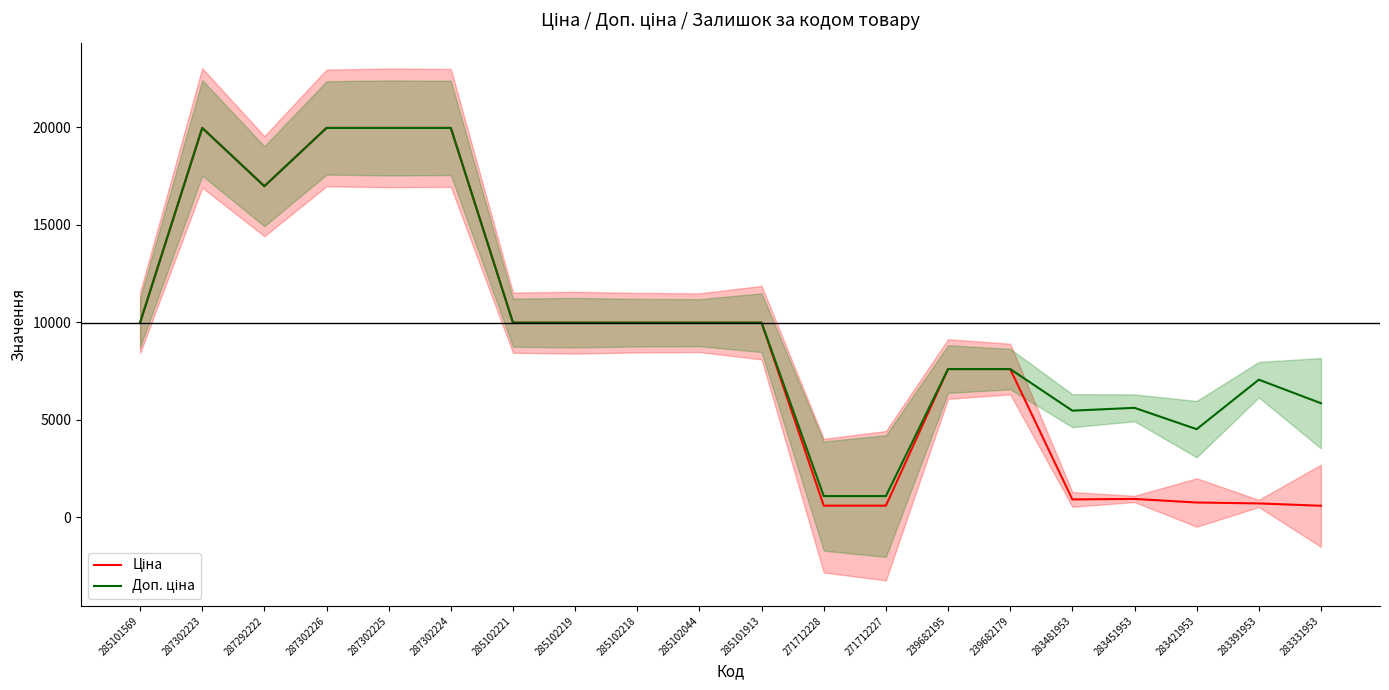

Where is Ціна nearest to the value 10274?

285101569